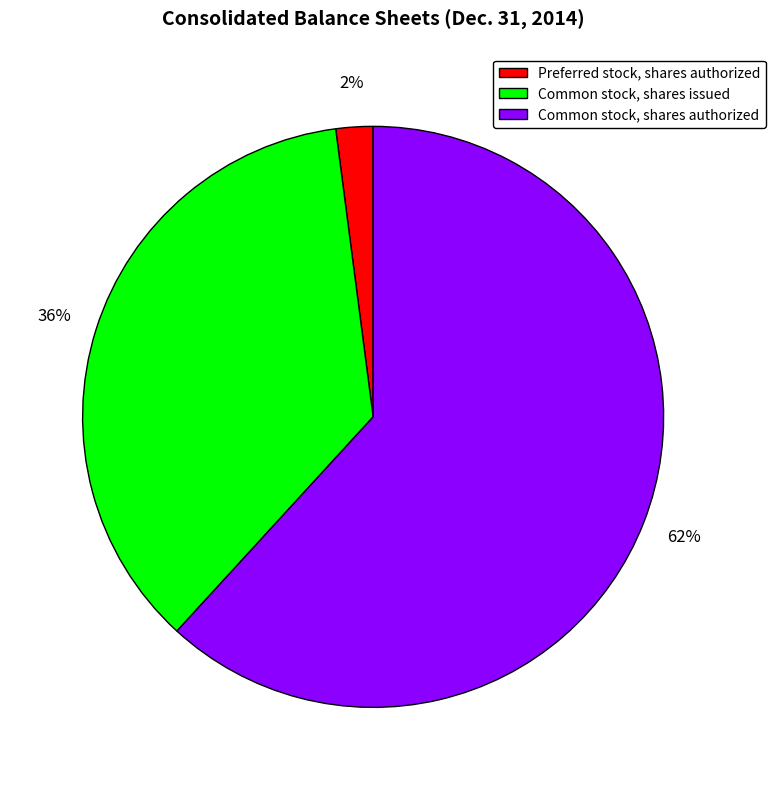

Which has a higher value, Common stock, shares authorized or Common stock, shares issued?

Common stock, shares authorized